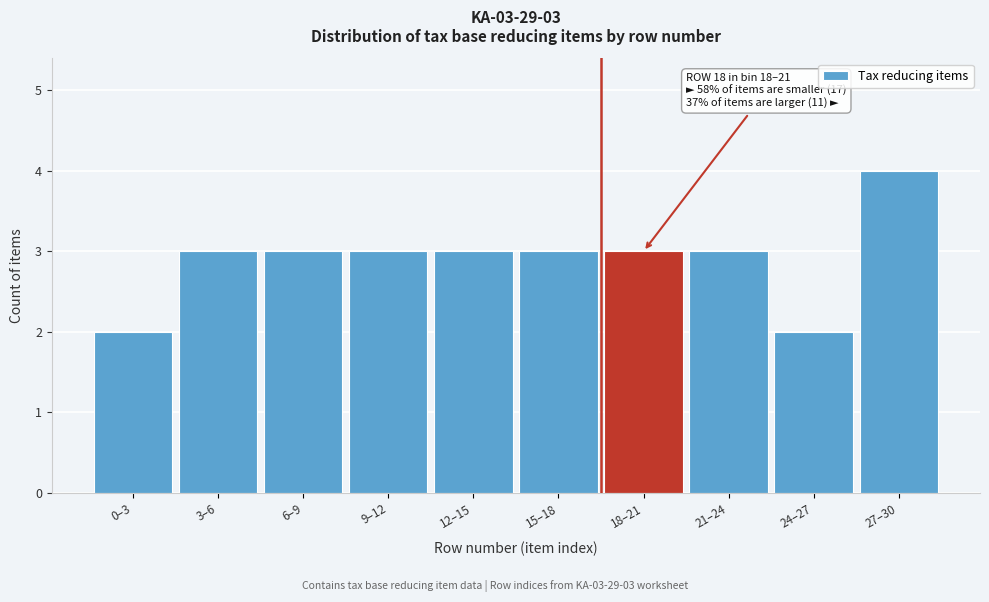

Reading right to left, what are all the values shown in this chart?

4	2	3	3	3	3	3	3	3	2